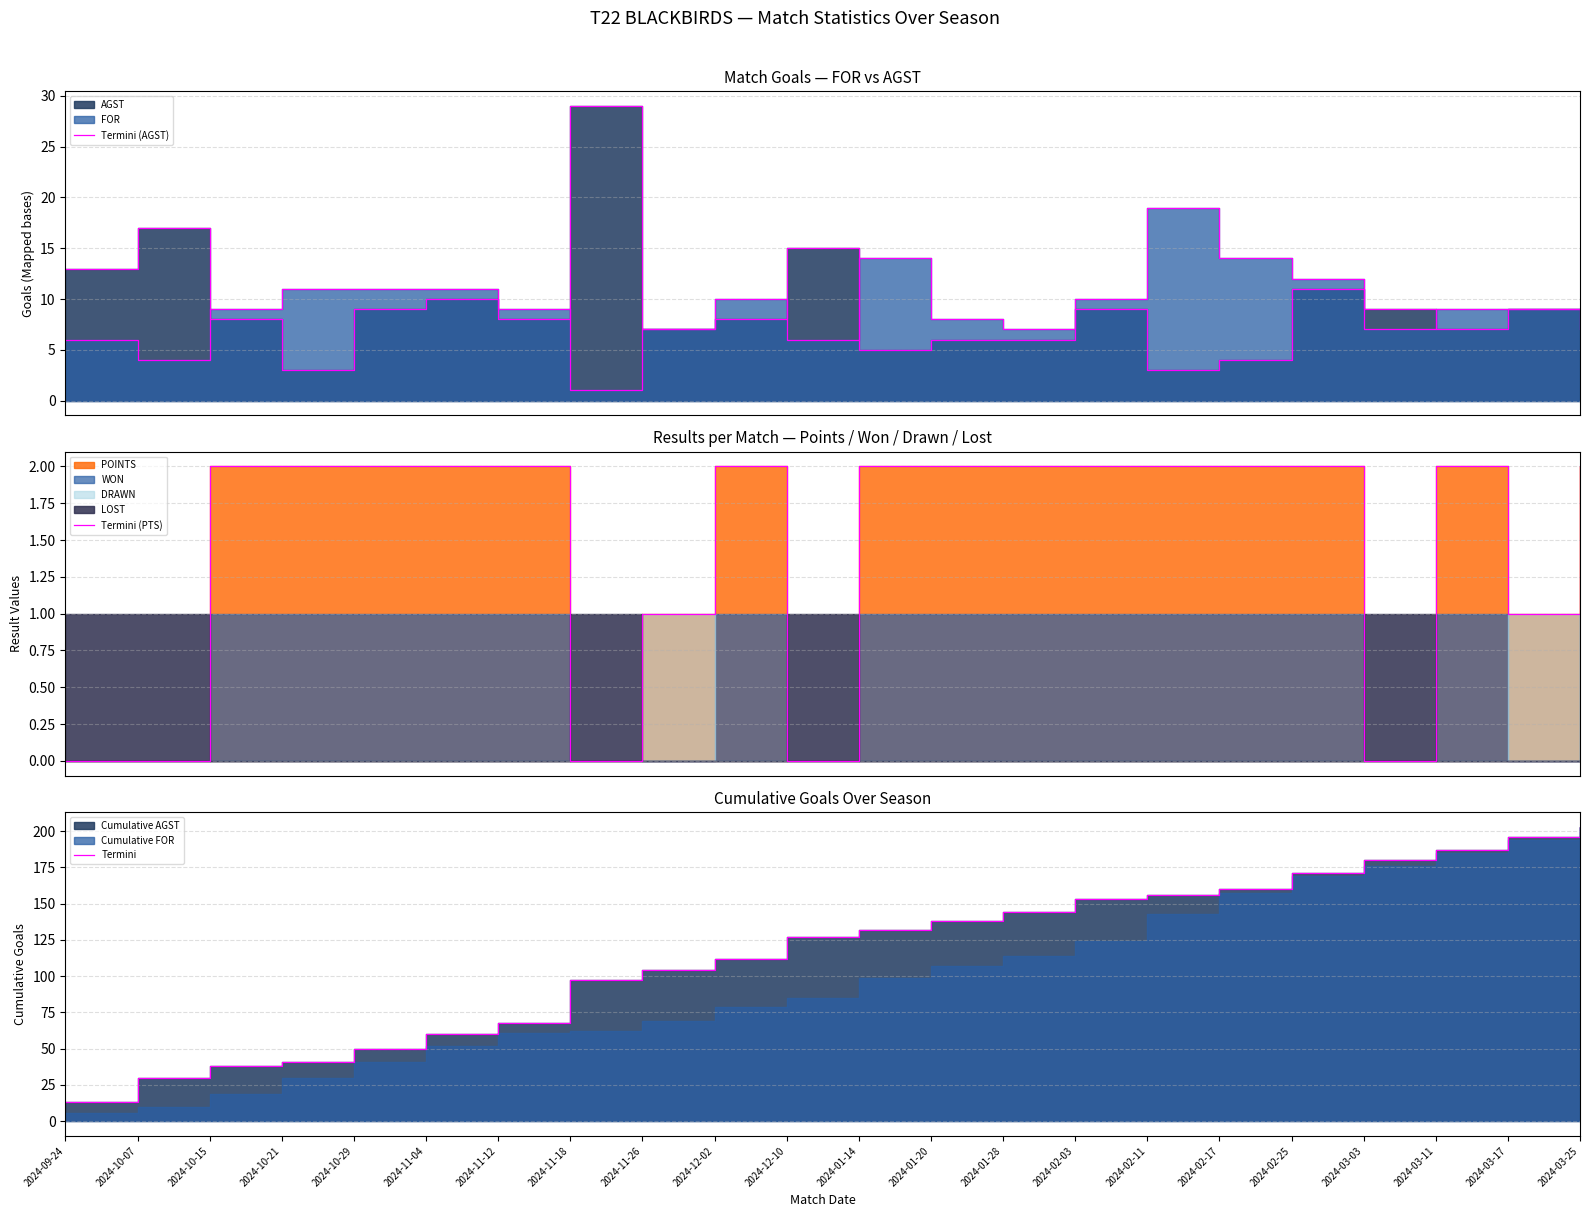

How many data points in Termini are above 132?

10